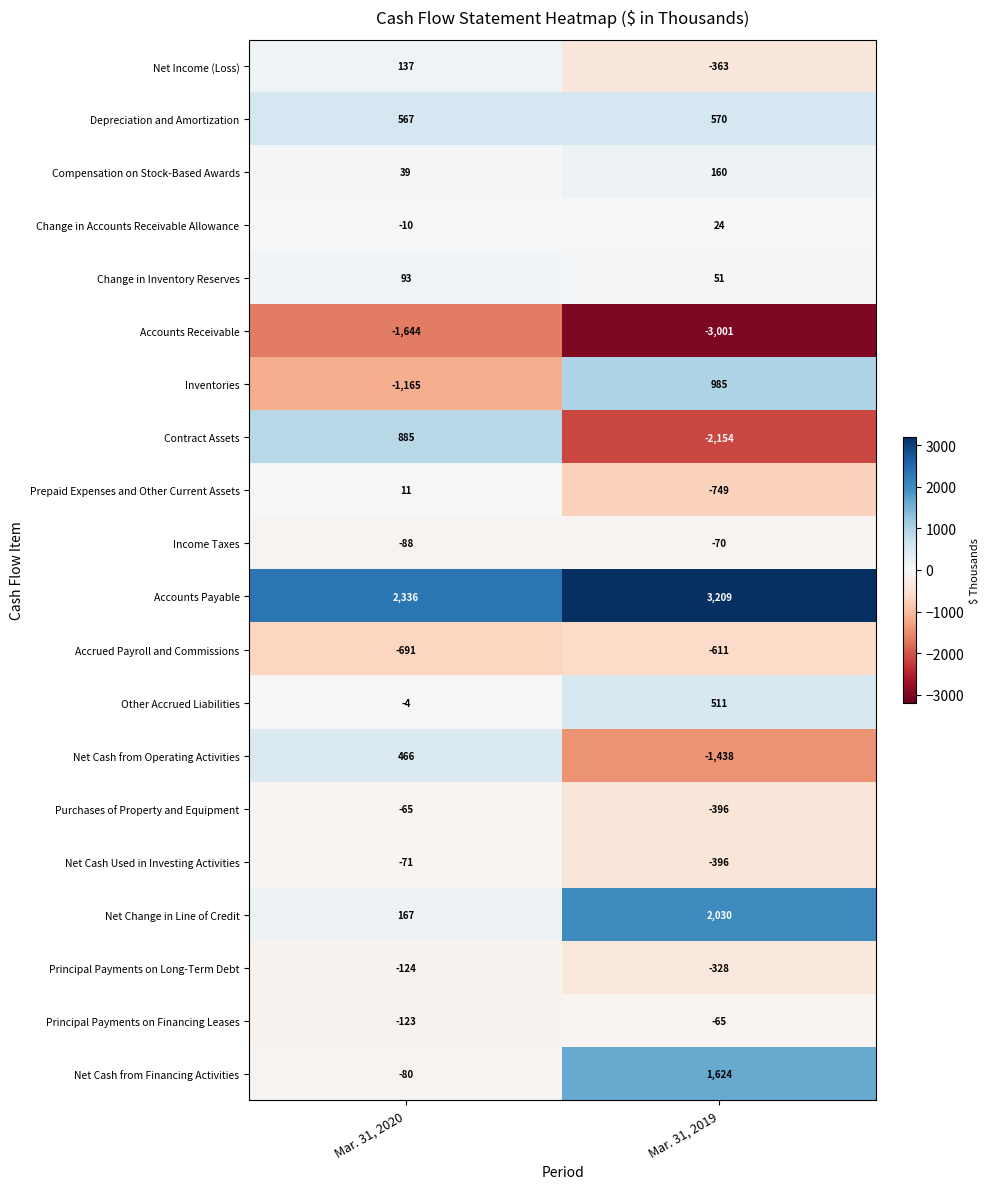

List the labels in order of Purchases of Property and Equipment value, largest first.

Mar. 31, 2020, Mar. 31, 2019